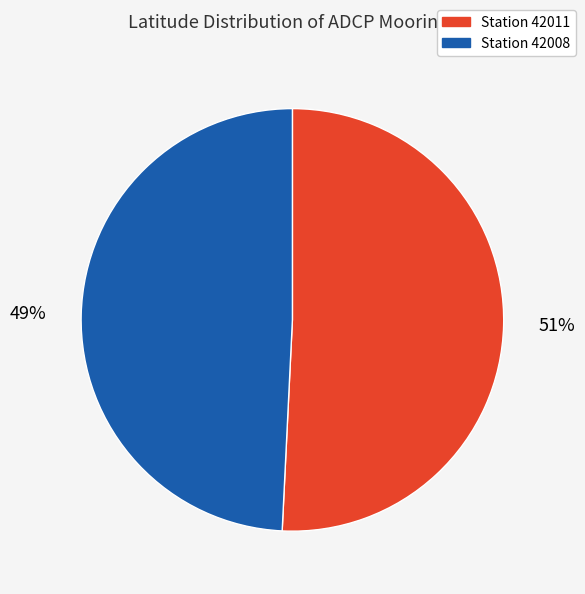

Which slice is the largest?

Station 42011